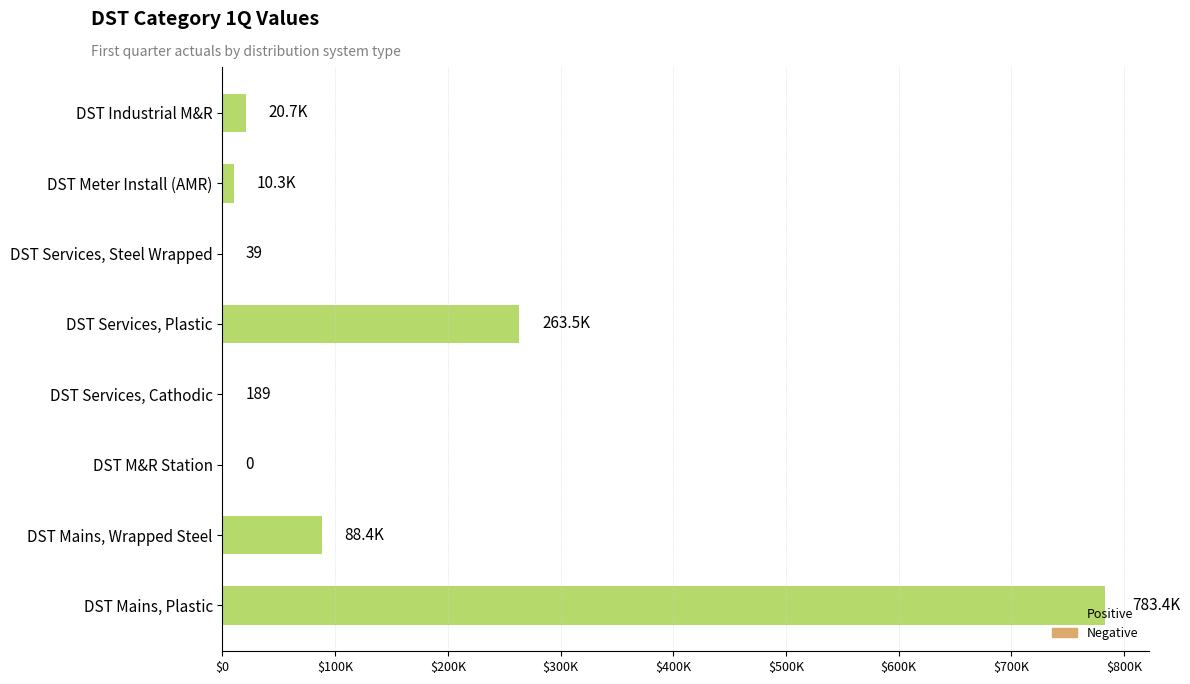

How many data points are above 20676?

4